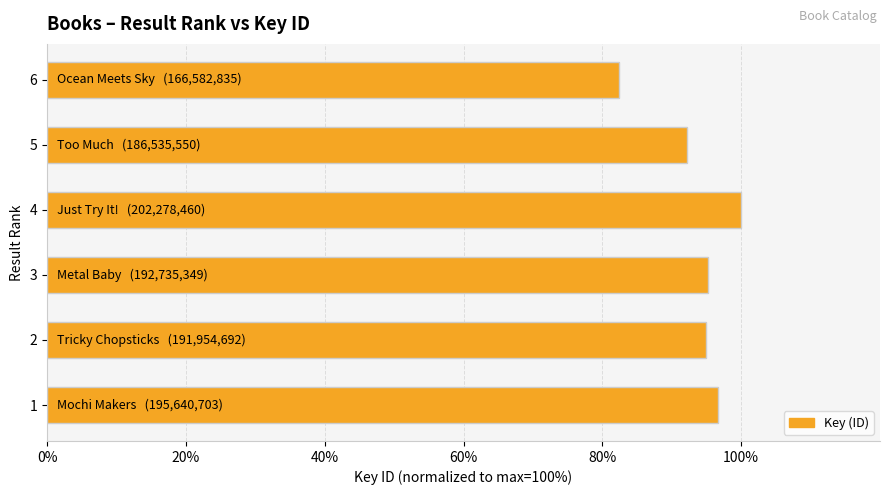

What is the difference between the second highest and minimum values?

14.4